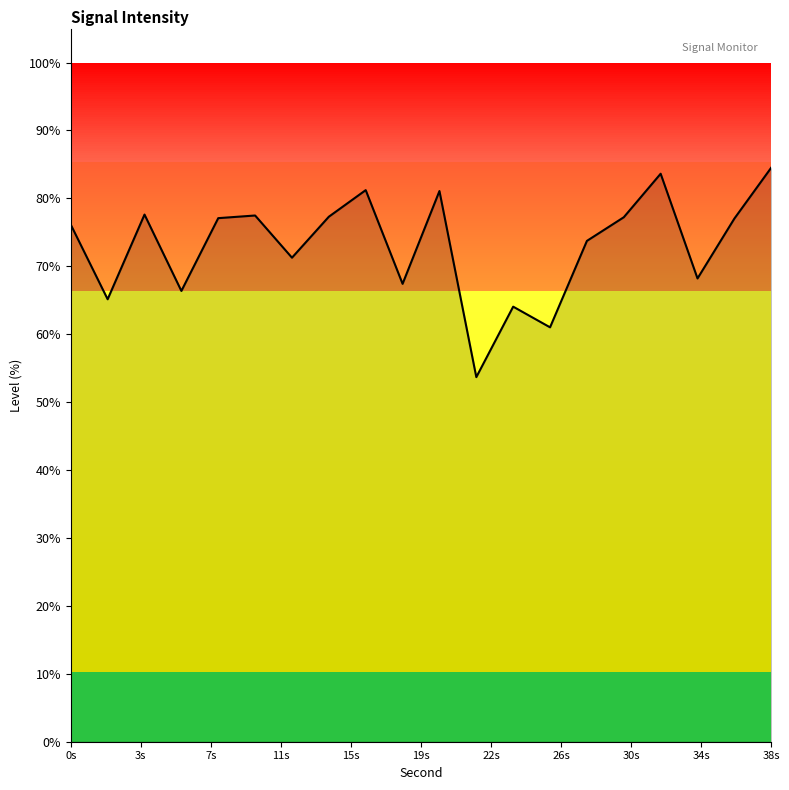

What is the sum of all values?

1461.2